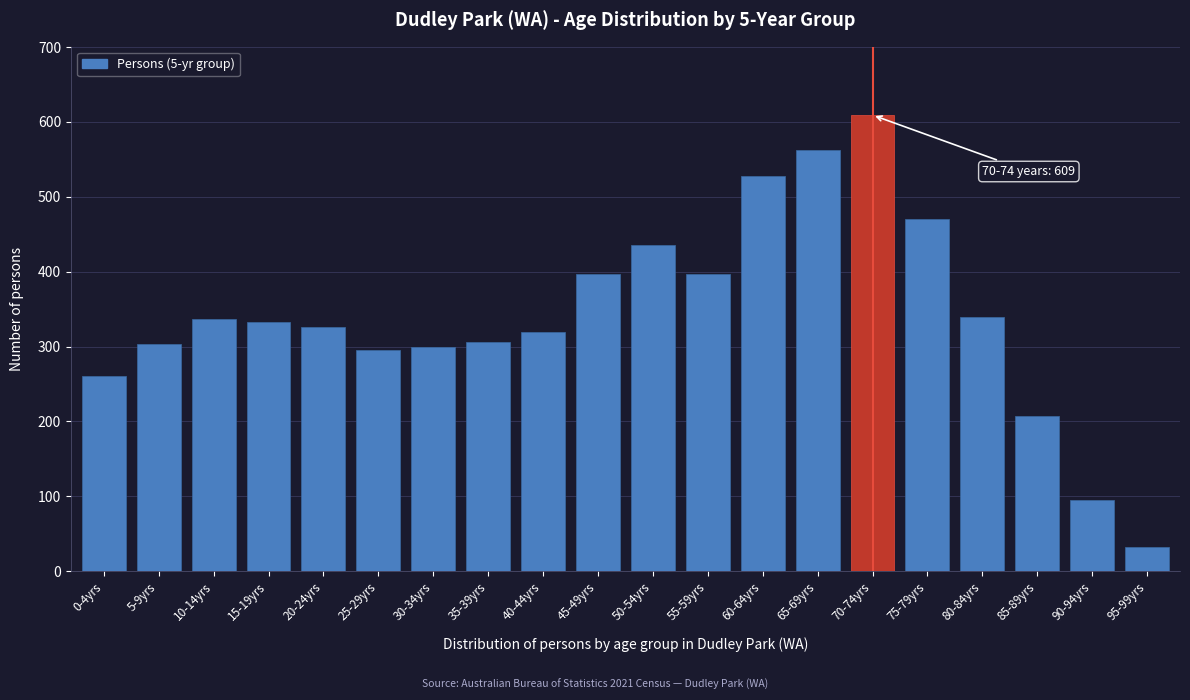

What is the change in value from 25-29yrs to 40-44yrs?

+23